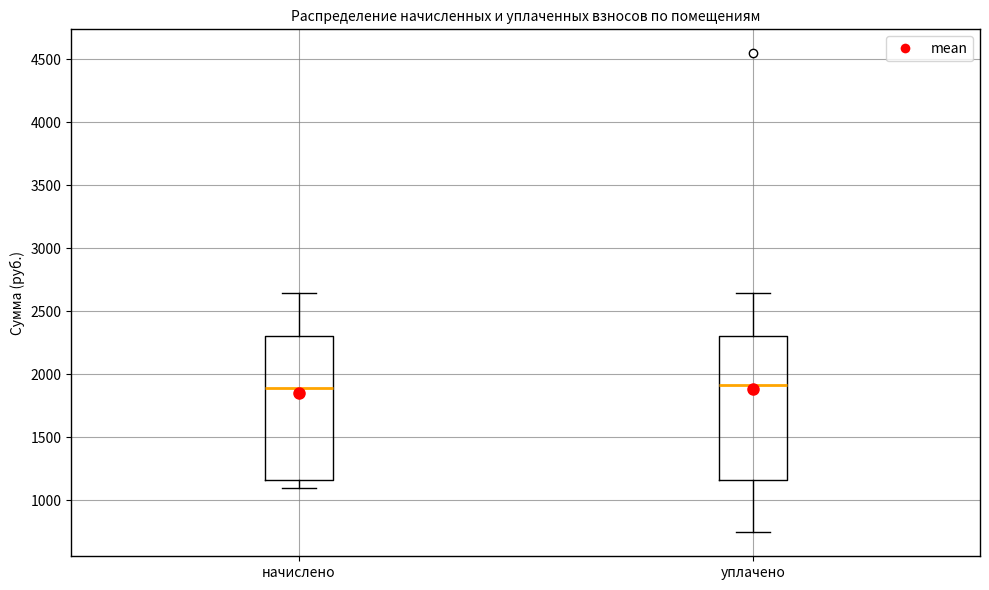

Reading left to right, read every box against the y-axis: the position of its median line, the range the box covers, and the ends of its whiskers. The values are not printed on the chart, so give them approximately, as read against the axis.

начислено: median 1900, box 1150 to 2300, whiskers 1100 to 2650
уплачено: median 1900, box 1150 to 2300, whiskers 750 to 2650